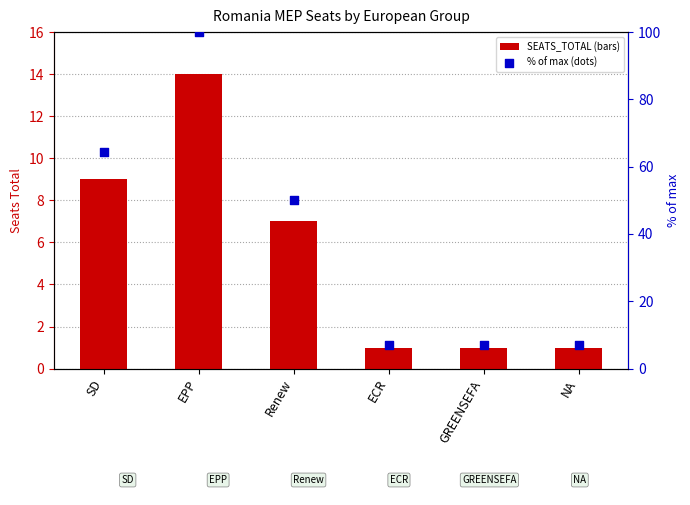

At which category is the sum across all series the highest?

EPP